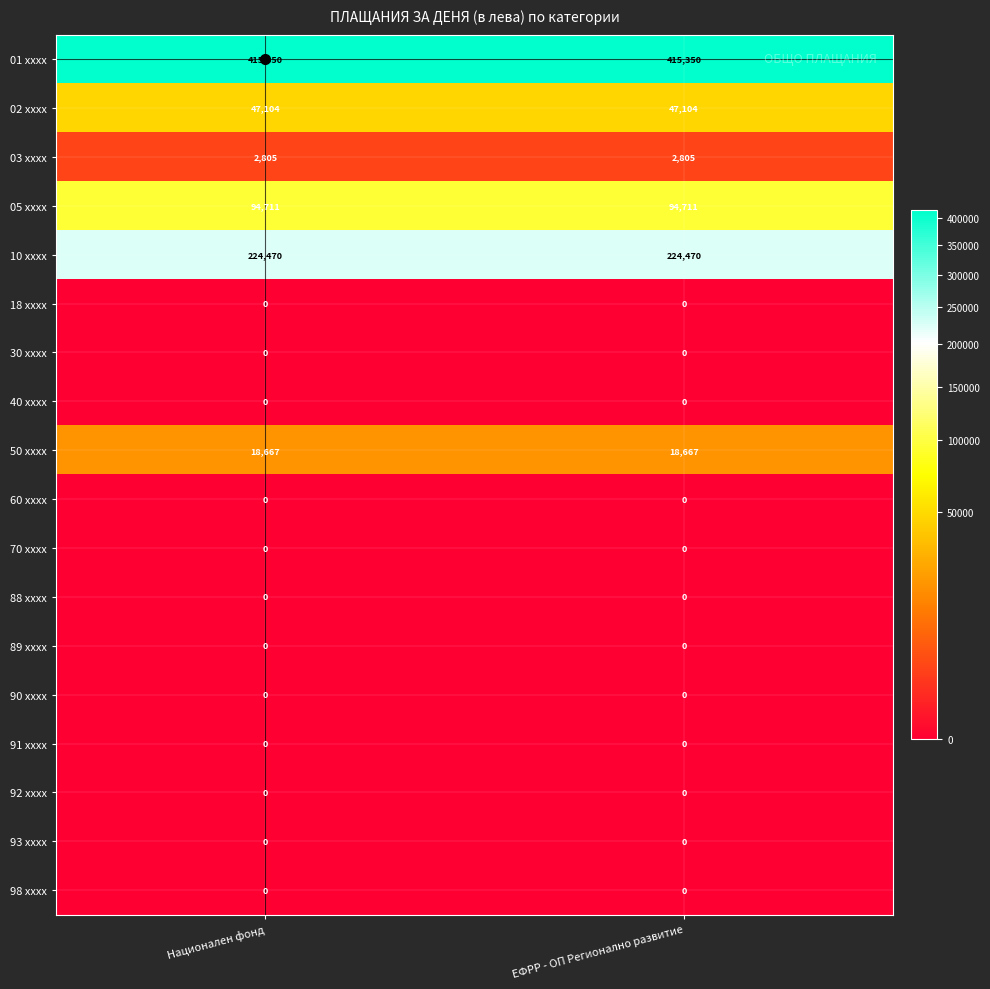

What is the difference between the highest and lowest values at ЕФРР - ОП Регионално развитие?

415350